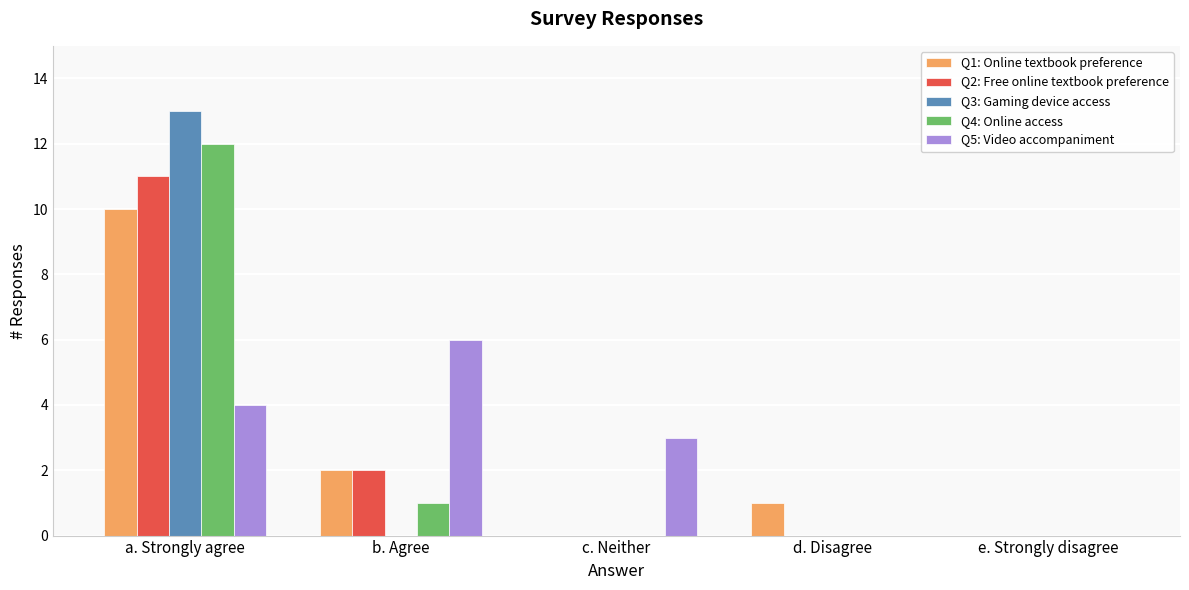

Are the bars horizontal?

No